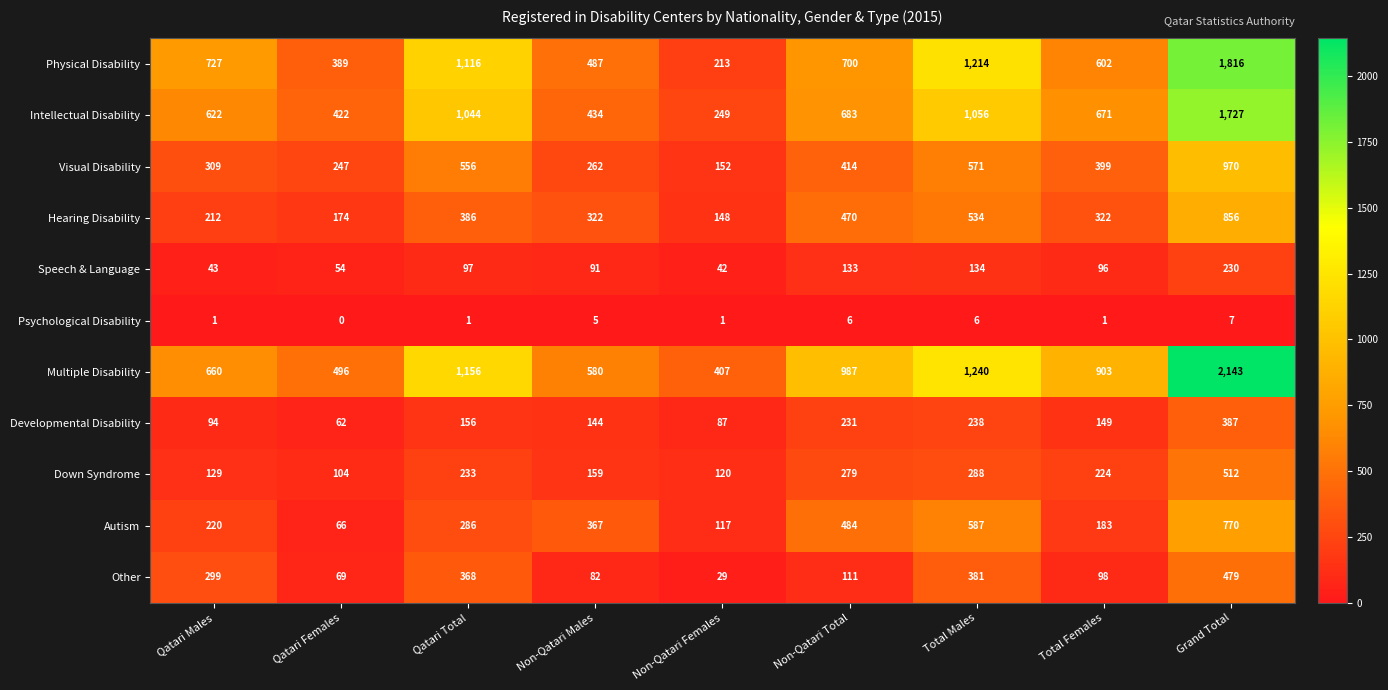

At which category does the chart reach its minimum across all series?

Qatari Females